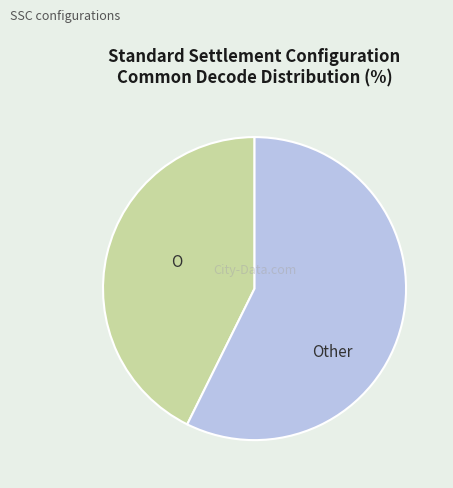

Is it true that O is 55% of the pie?

False